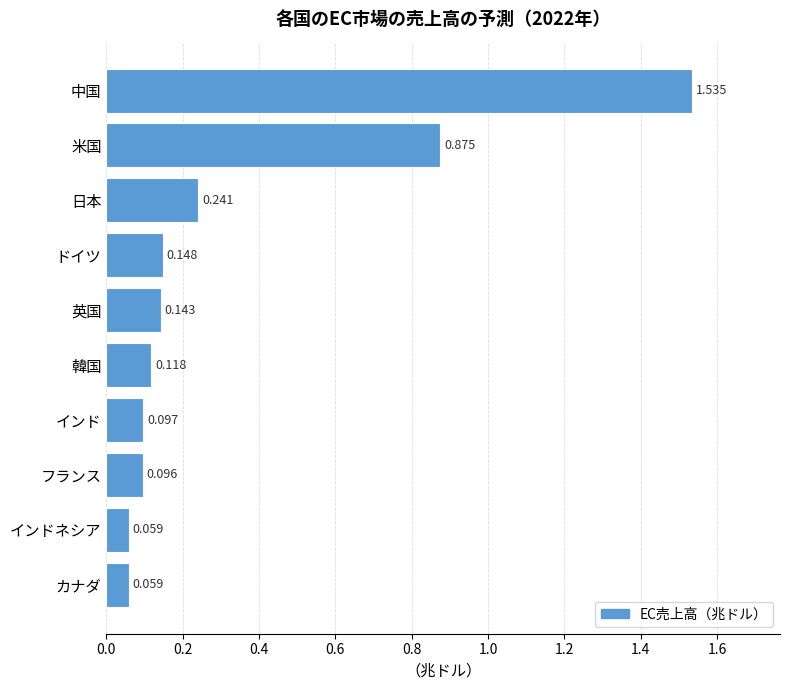

What is the label of the 5th bar from the top?

英国